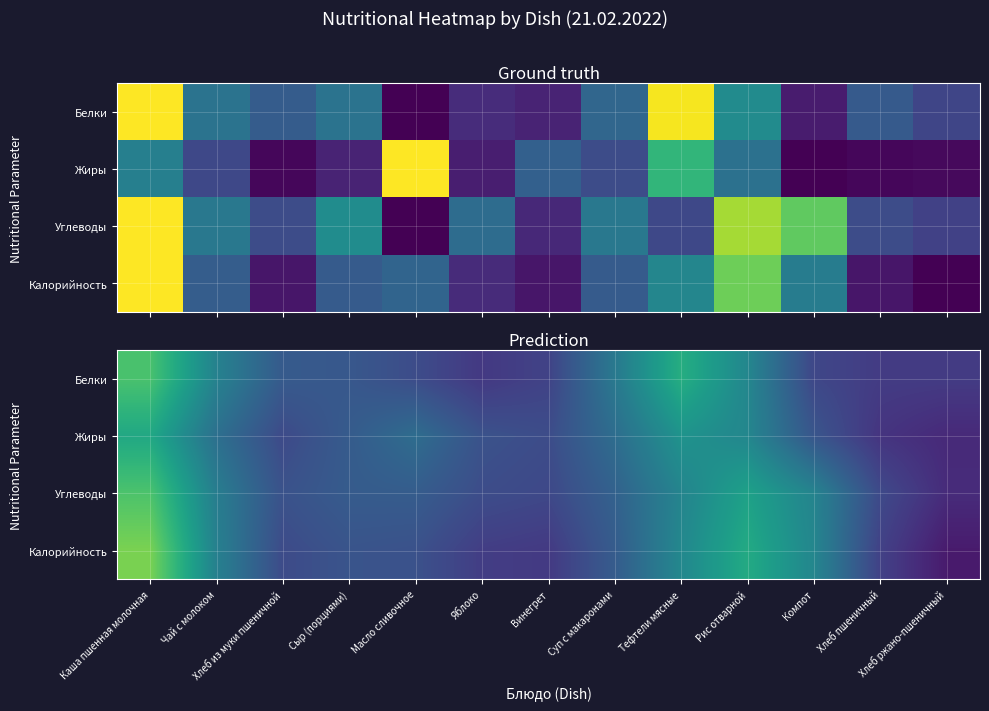

Which series has the widest spread of values?

Калорийность